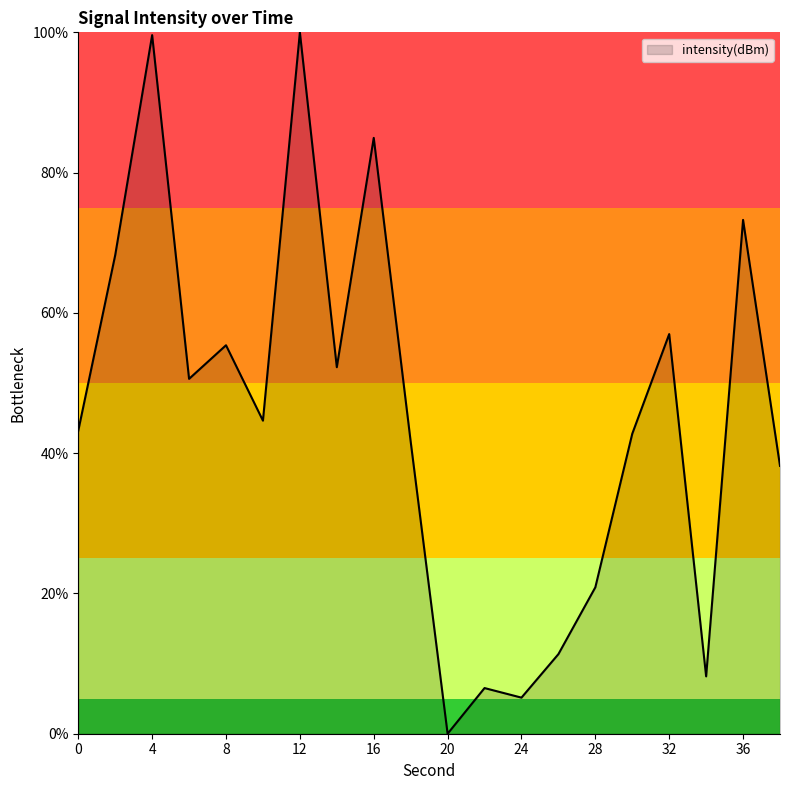

What is the greatest value displayed?

100.0